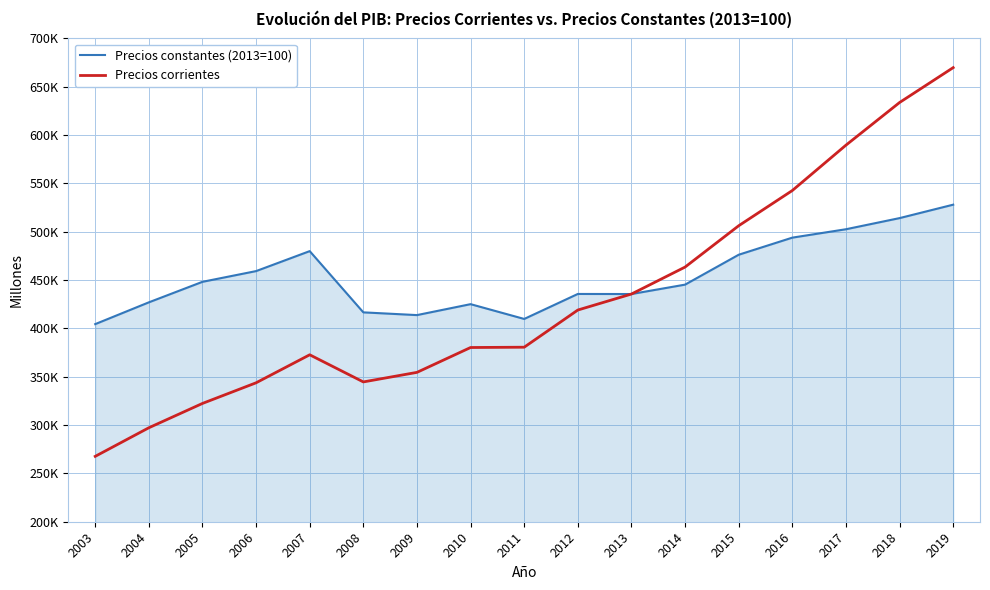

What is the value of the Precios corrientes point at the 14th from the left?

542623.7